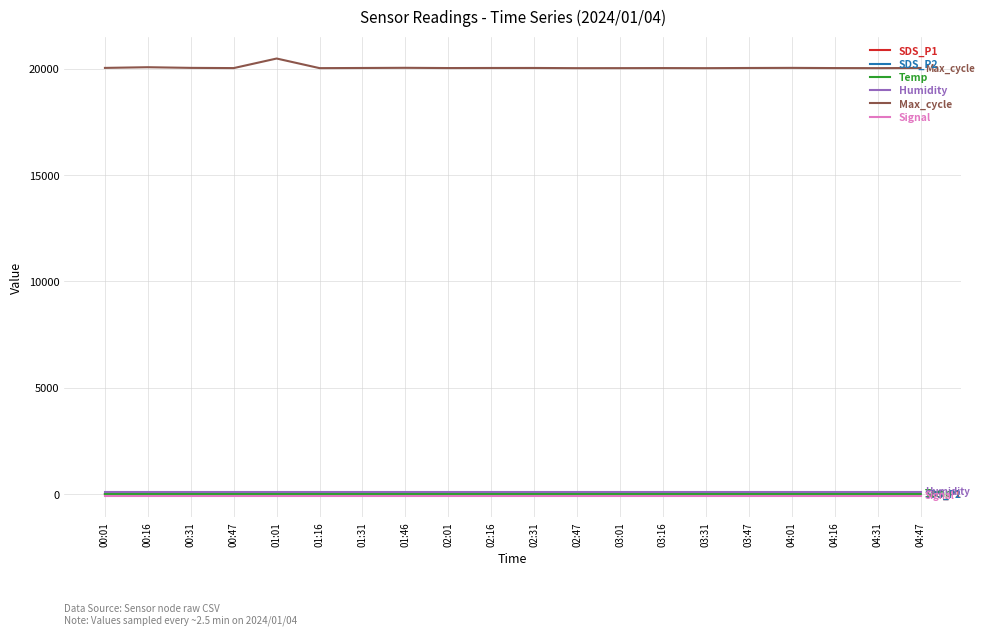

What is the difference between the maximum and minimum values in the Max_cycle series?

453.0